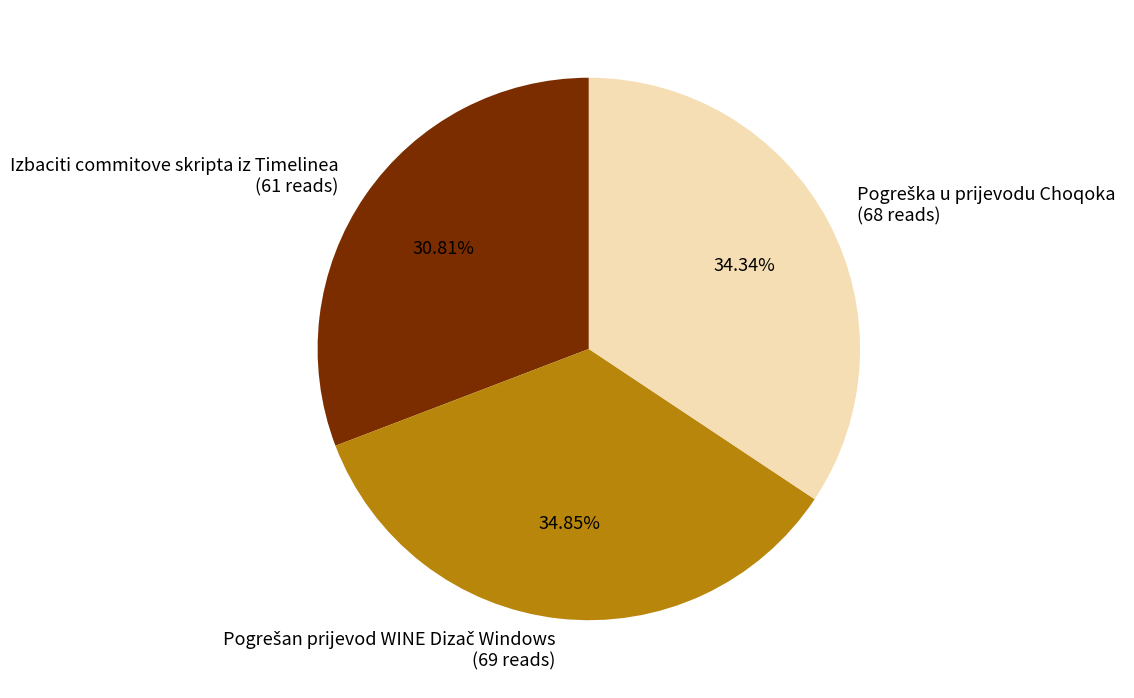

Is there any slice that represents more than half of the pie?

No